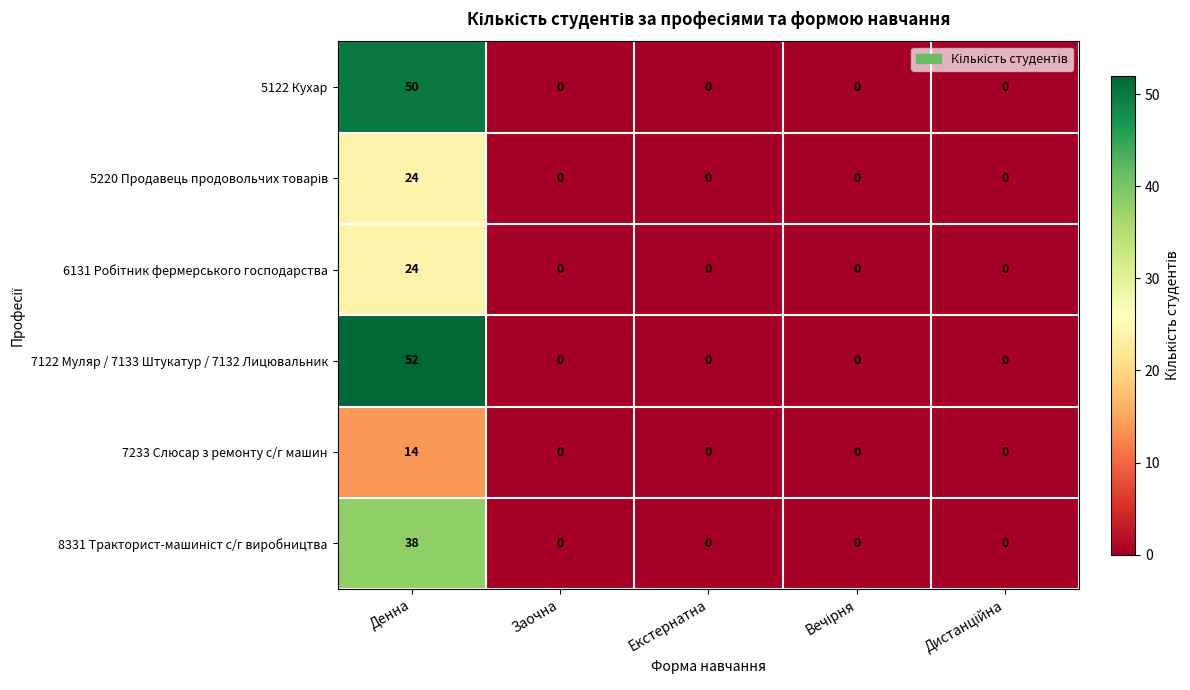

Which series has the largest range (max minus min)?

7122 Муляр / 7133 Штукатур / 7132 Лицювальник